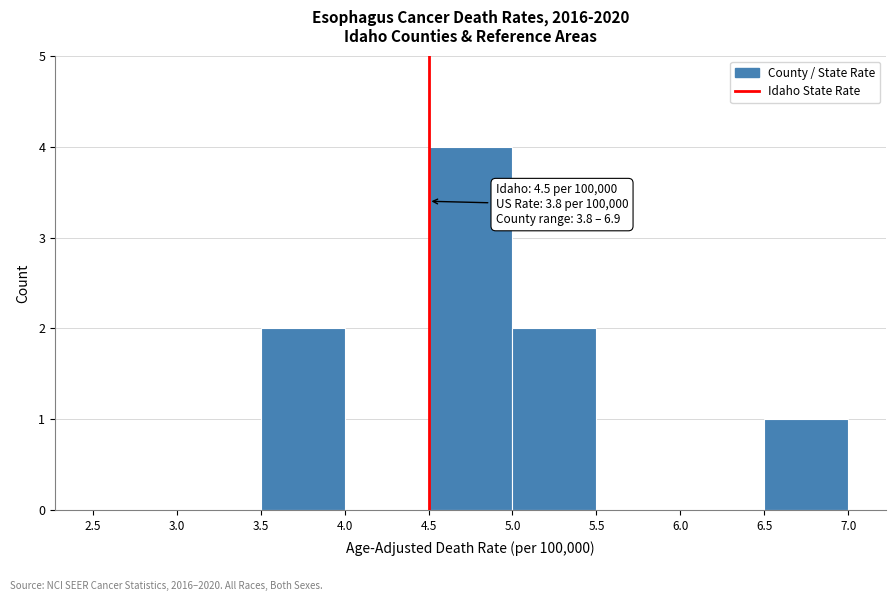

Over which range of the x-axis is the bar tallest?

4.5 to 5.0